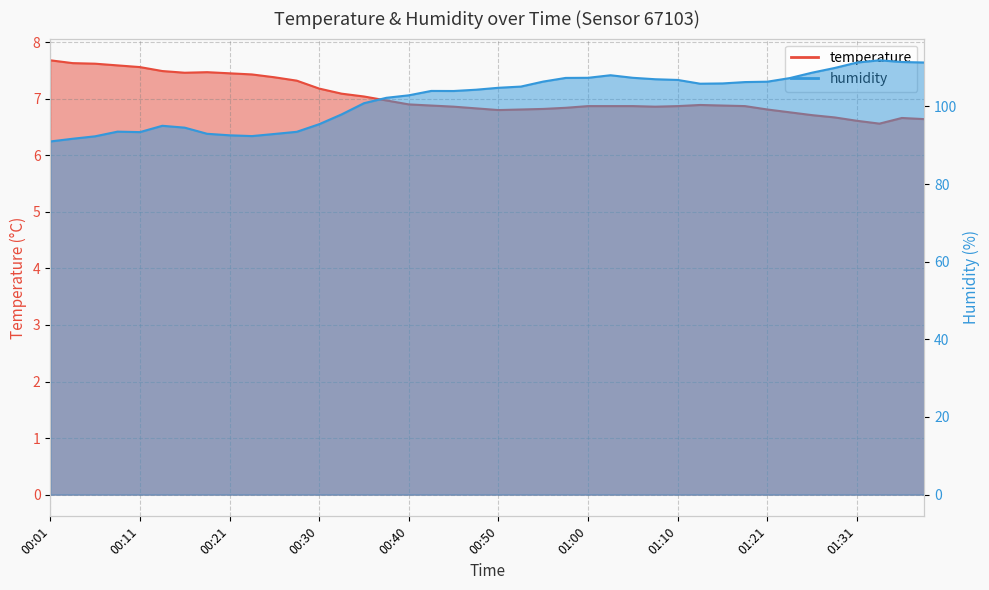

List the labels in order of humidity value, smallest first.

00:01, 00:04, 00:06, 00:23, 00:21, 00:25, 00:18, 00:11, 00:28, 00:08, 00:16, 00:13, 00:30, 00:33, 00:35, 00:38, 00:40, 00:45, 00:43, 00:48, 00:50, 00:52, 01:13, 01:15, 01:18, 01:21, 00:55, 01:10, 01:07, 01:23, 00:57, 01:00, 01:05, 01:02, 01:26, 01:29, 01:31, 01:38, 01:36, 01:33